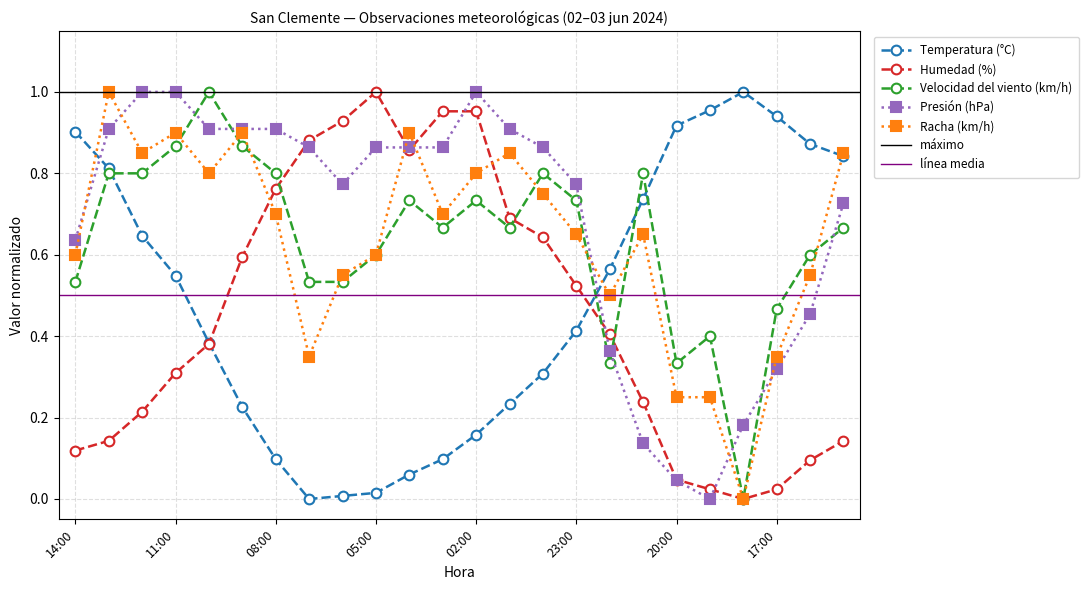

Count the Velocidad del viento (km/h) values in the range 0 to 1.

24